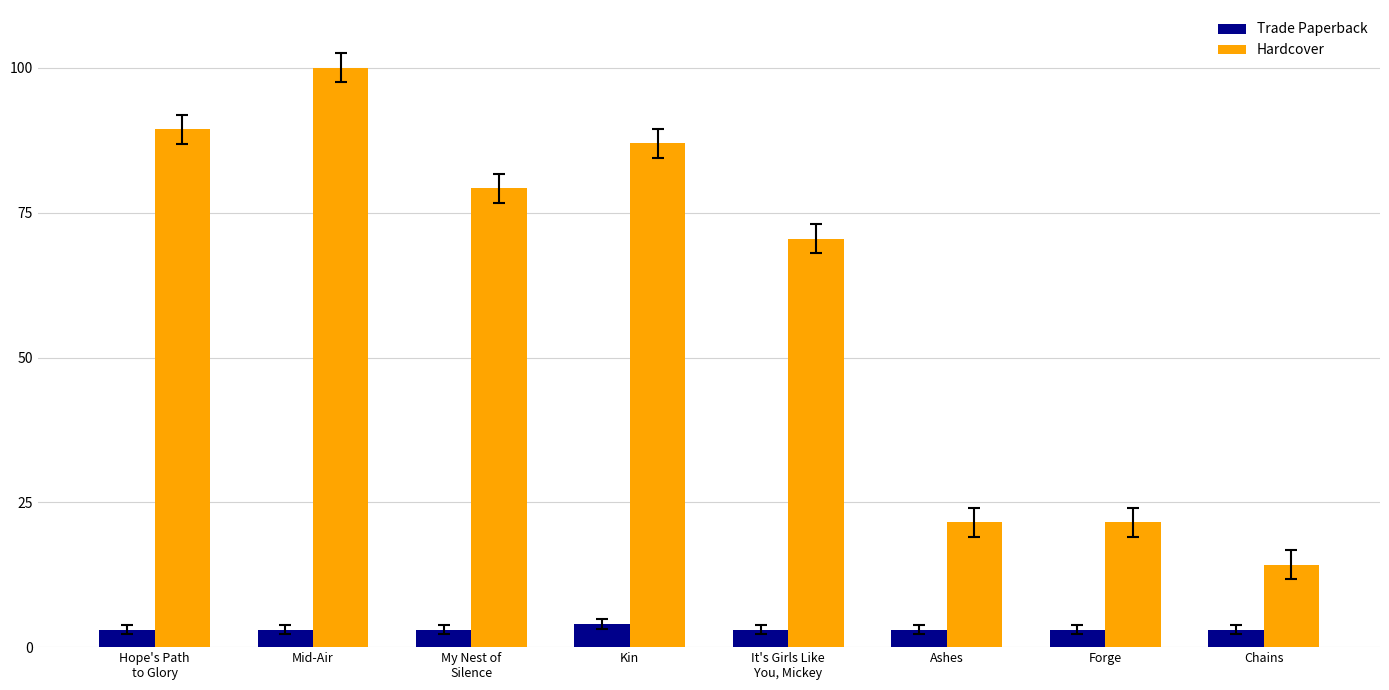

The Hardcover series shows 21.6 at Forge. True or false?

True